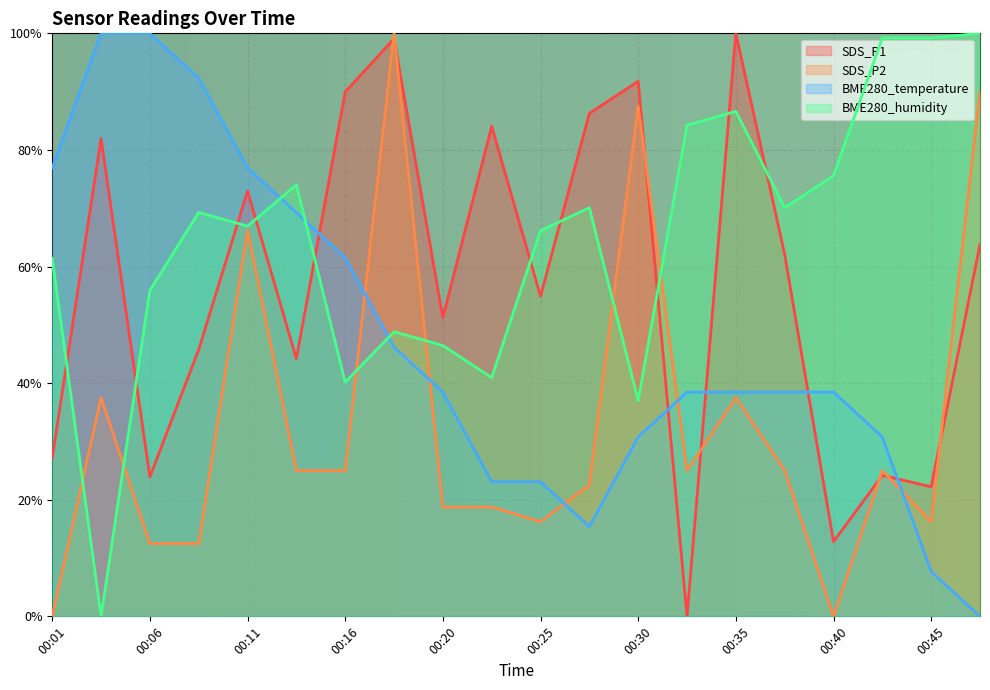

Reading left to right, what are all the values shown in this chart?

SDS_P1: 00:01=0.3	00:03=0.8	00:06=0.2	00:08=0.5	00:11=0.7	00:13=0.4	00:16=0.9	00:18=1.0	00:20=0.5	00:23=0.8	00:25=0.5	00:28=0.9	00:30=0.9	00:33=0.0	00:35=1.0	00:37=0.6	00:40=0.1	00:42=0.2	00:45=0.2	00:47=0.6
SDS_P2: 00:01=0.0	00:03=0.4	00:06=0.1	00:08=0.1	00:11=0.7	00:13=0.2	00:16=0.2	00:18=1.0	00:20=0.2	00:23=0.2	00:25=0.2	00:28=0.2	00:30=0.9	00:33=0.2	00:35=0.4	00:37=0.2	00:40=0.0	00:42=0.2	00:45=0.2	00:47=0.9
BME280_temperature: 00:01=0.8	00:03=1.0	00:06=1.0	00:08=0.9	00:11=0.8	00:13=0.7	00:16=0.6	00:18=0.5	00:20=0.4	00:23=0.2	00:25=0.2	00:28=0.2	00:30=0.3	00:33=0.4	00:35=0.4	00:37=0.4	00:40=0.4	00:42=0.3	00:45=0.1	00:47=0.0
BME280_humidity: 00:01=0.6	00:03=0.0	00:06=0.6	00:08=0.7	00:11=0.7	00:13=0.7	00:16=0.4	00:18=0.5	00:20=0.5	00:23=0.4	00:25=0.7	00:28=0.7	00:30=0.4	00:33=0.8	00:35=0.9	00:37=0.7	00:40=0.8	00:42=1.0	00:45=1.0	00:47=1.0